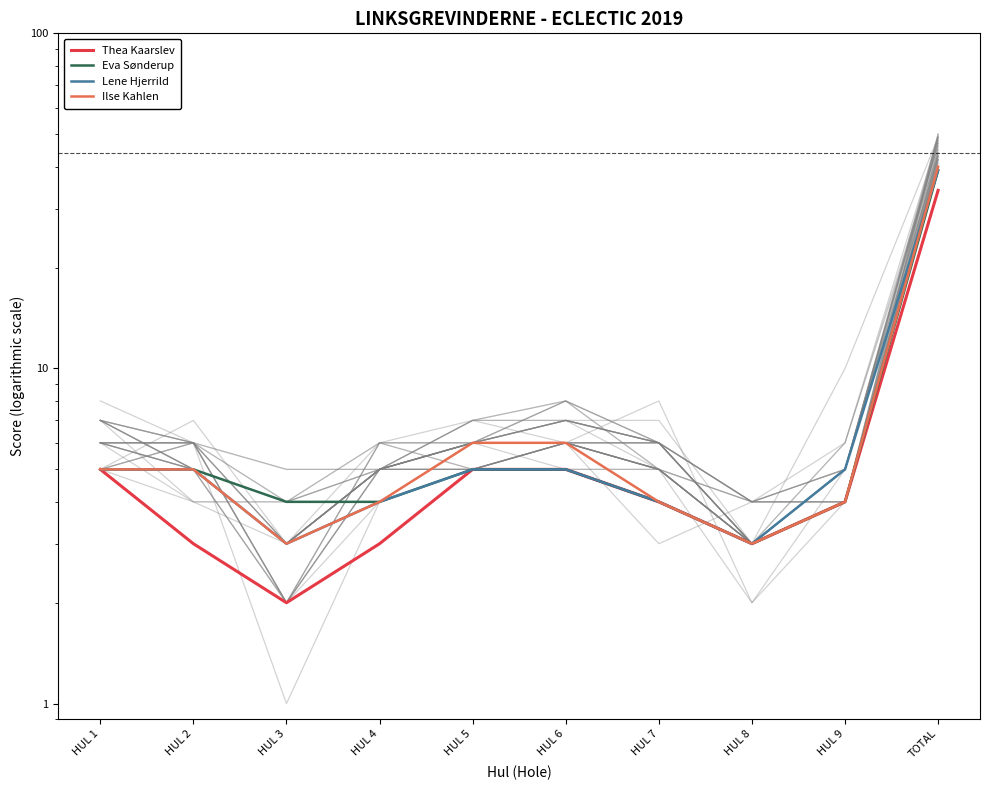

What is the difference between the maximum and minimum values in the Lene Hjerrild series?

36